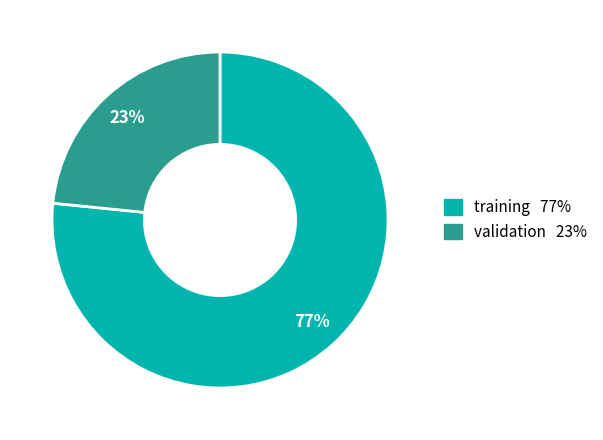

Between validation and training, which is larger?

training